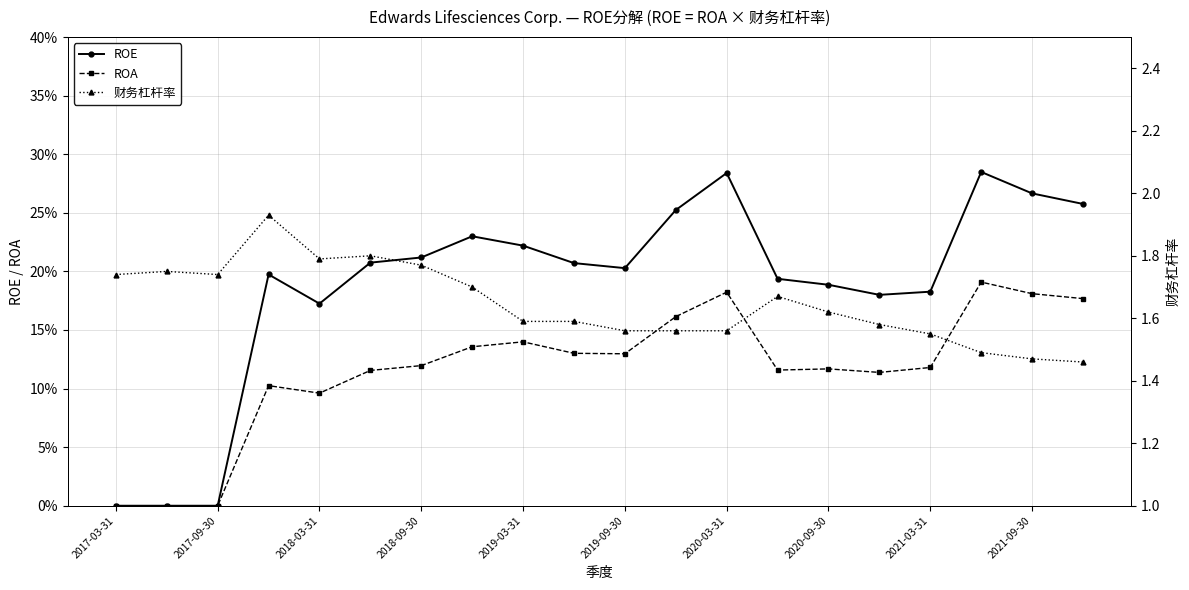

The ROE series shows 0.3 at 2021-09-30. True or false?

False